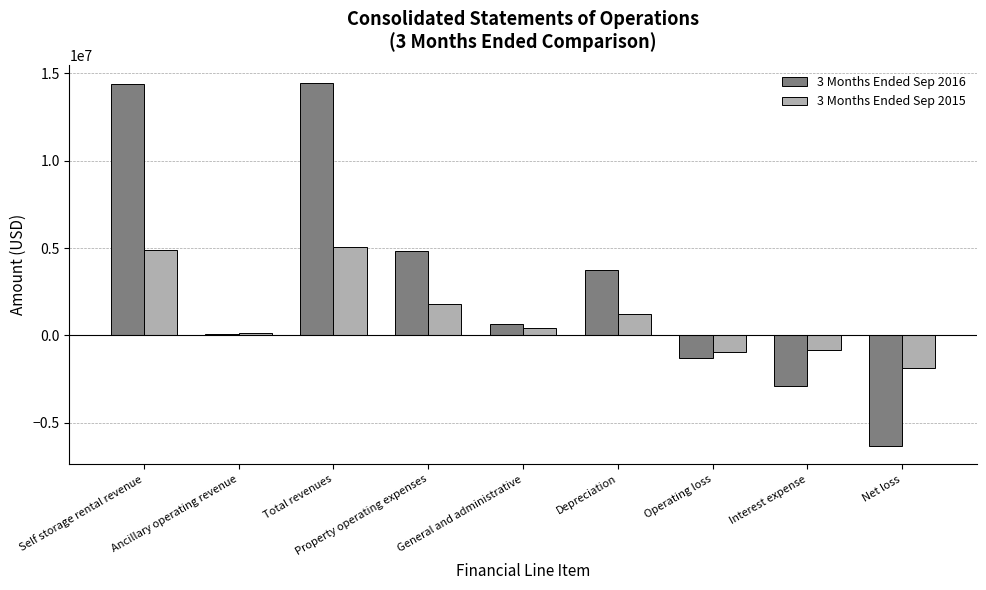

At which category does the chart reach its minimum across all series?

Net loss